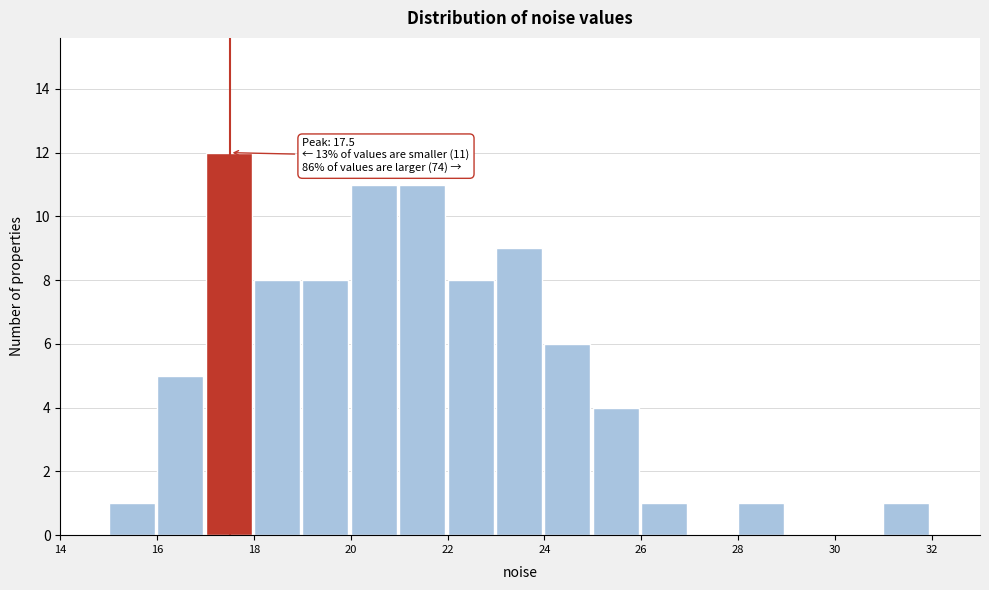

Which range on the x-axis has the tallest bar?

17 to 18